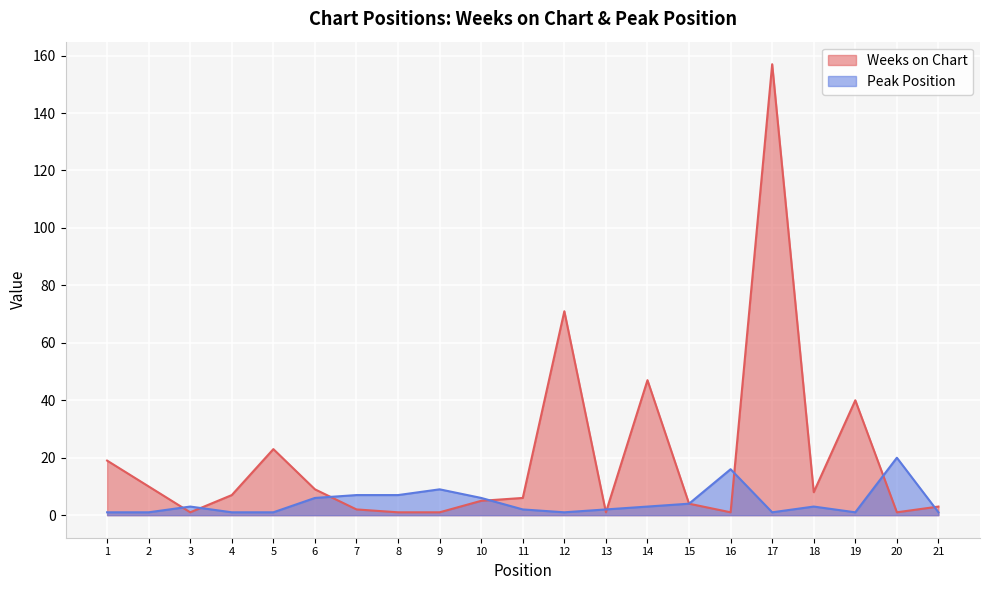

How many values in the Peak Position series exceed 3?

8